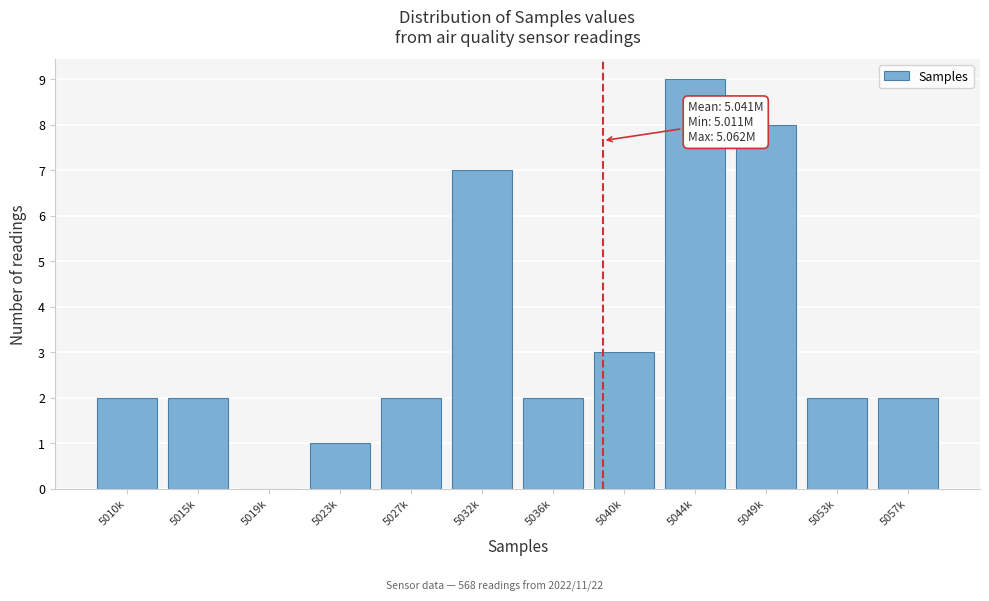

Reading left to right, extract all data points from this chart.

5010k=2	5015k=2	5019k=0	5023k=1	5027k=2	5032k=7	5036k=2	5040k=3	5044k=9	5049k=8	5053k=2	5057k=2